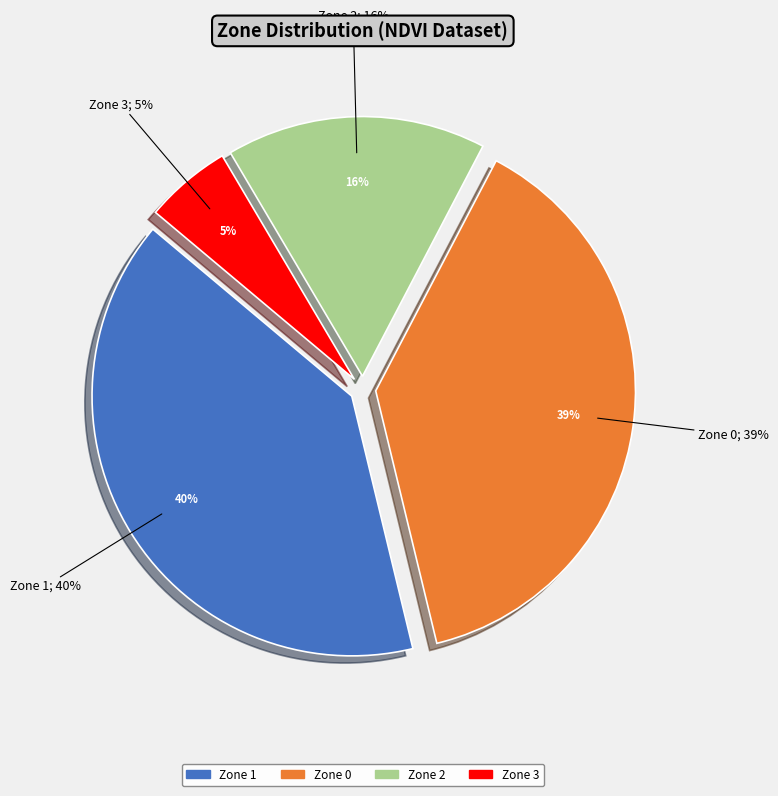

What percentage is NOT represented by Zone 0?

61.5%